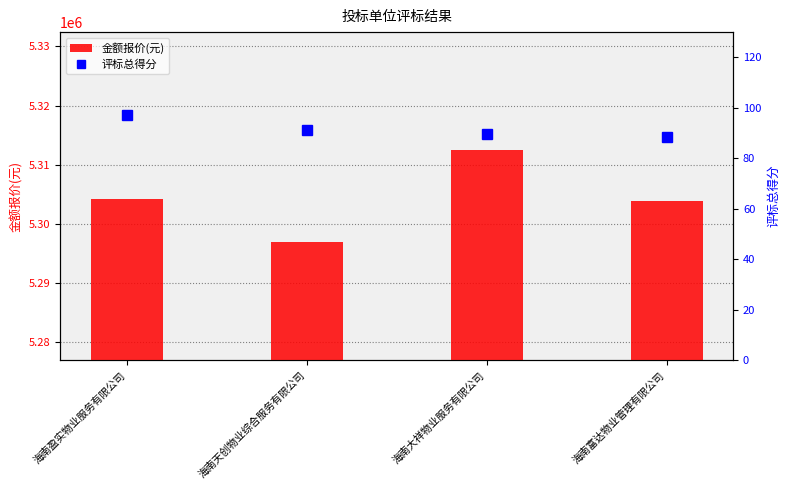

What is the maximum value for 金额报价(元)?

5312436.0